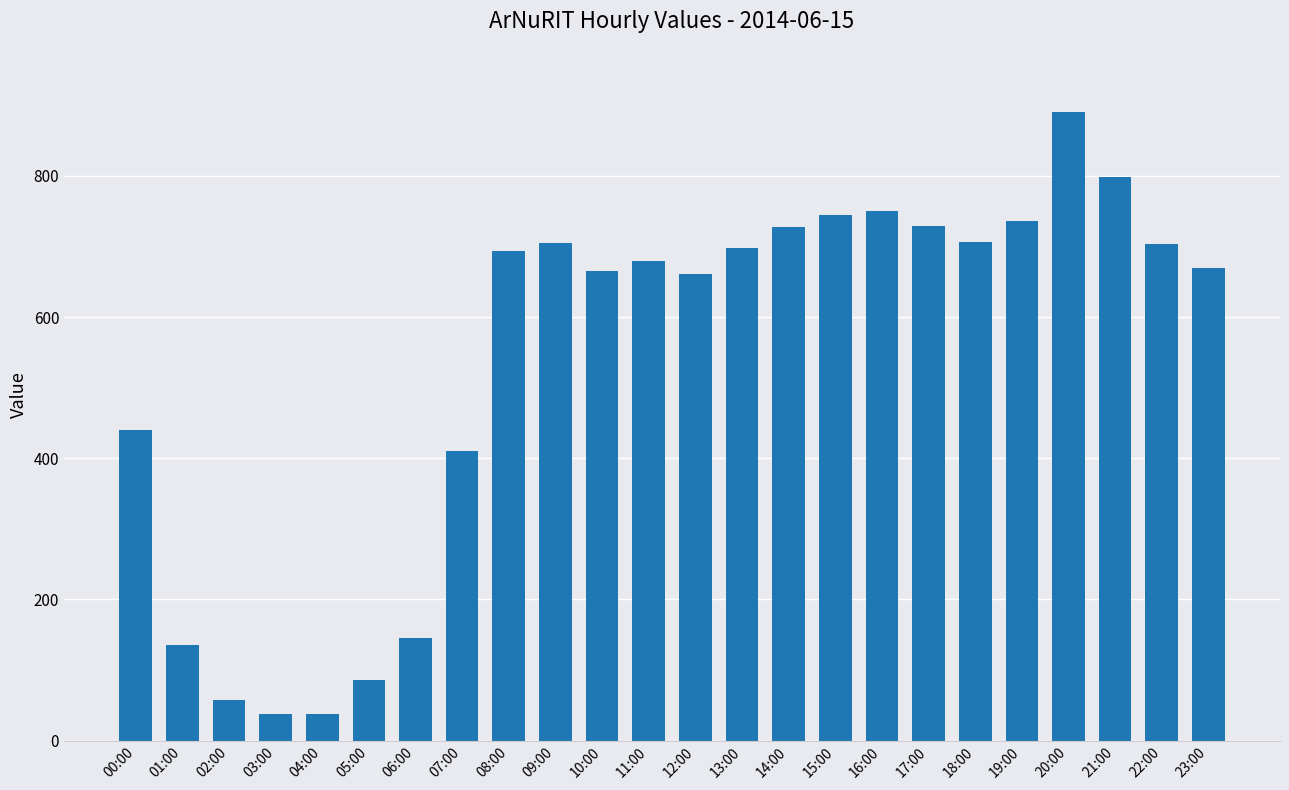

What is the difference between the values at 16:00 and 17:00?

22